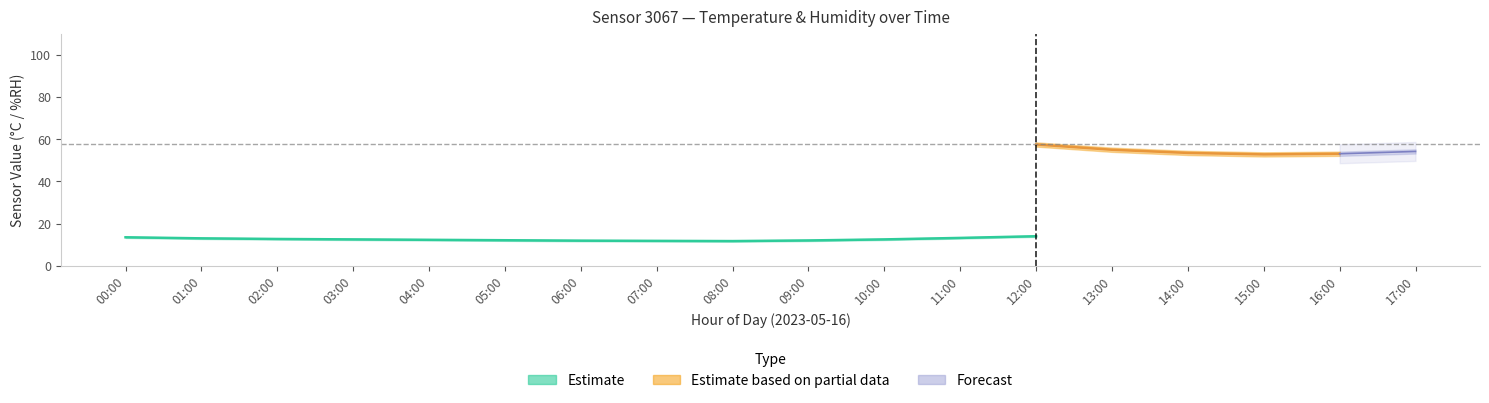

Between 13:00 and 16:00, which is larger?

16:00